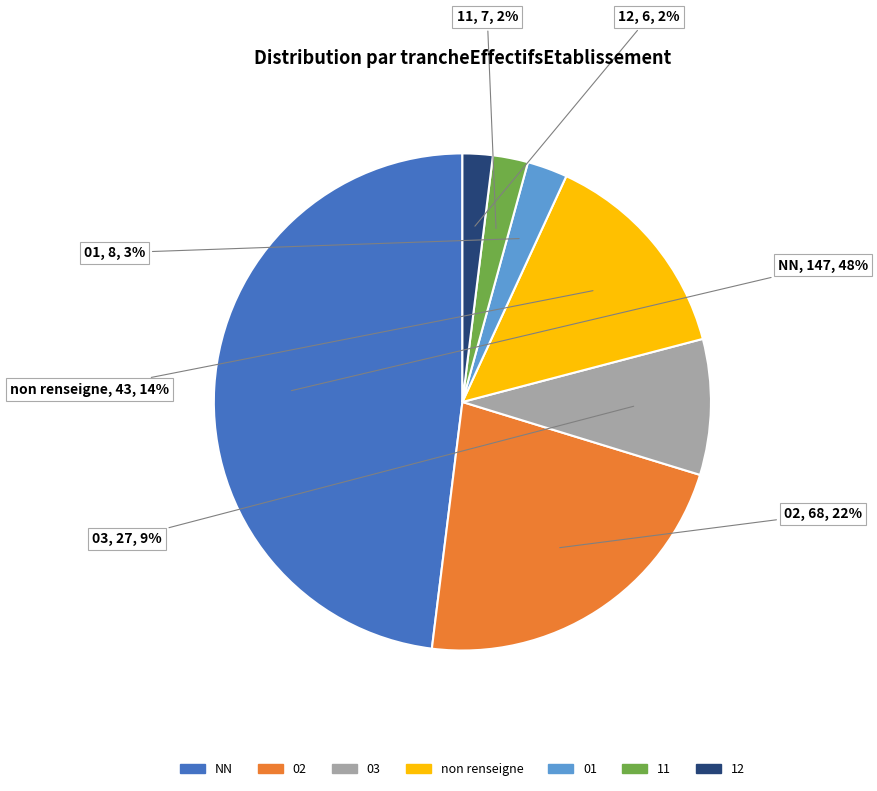

How many segments does this pie chart have?

7